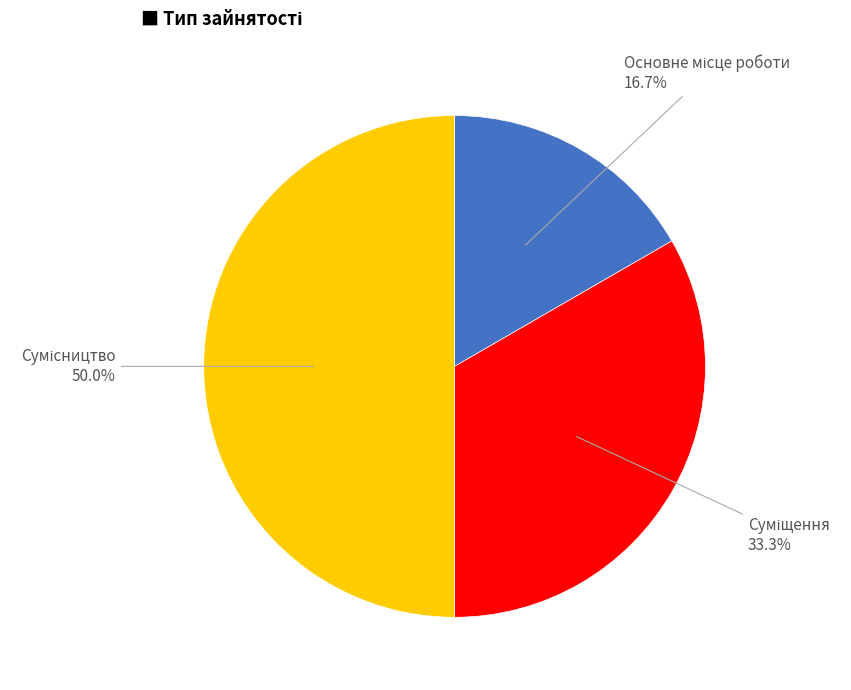

Which slice is the largest?

Сумісництво